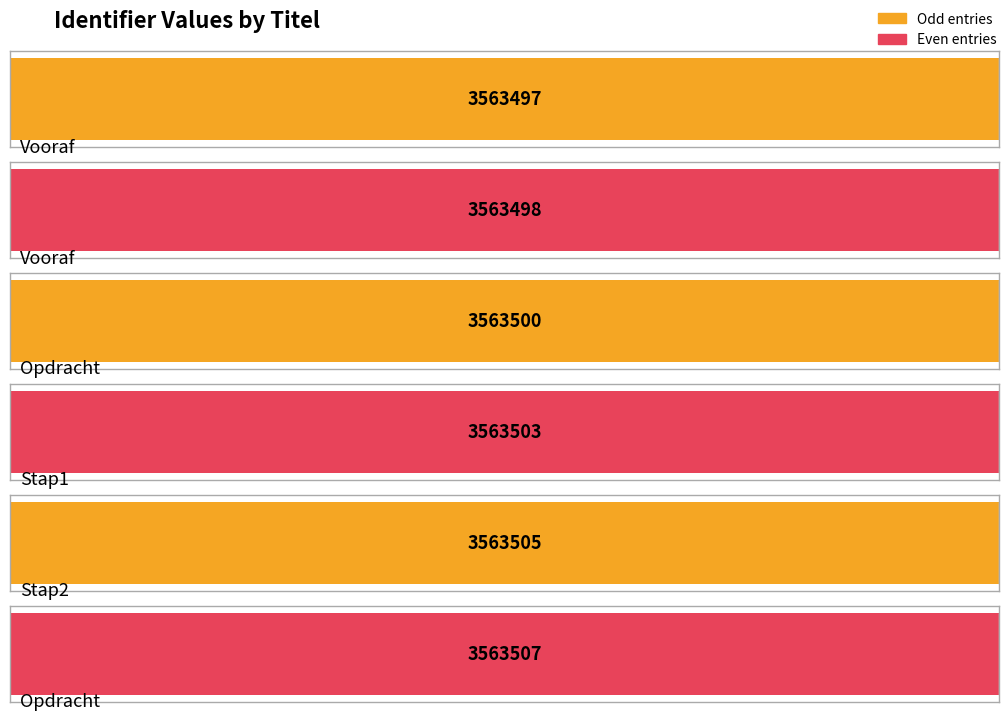

Is it true that the value at Vooraf is 3563498?

True